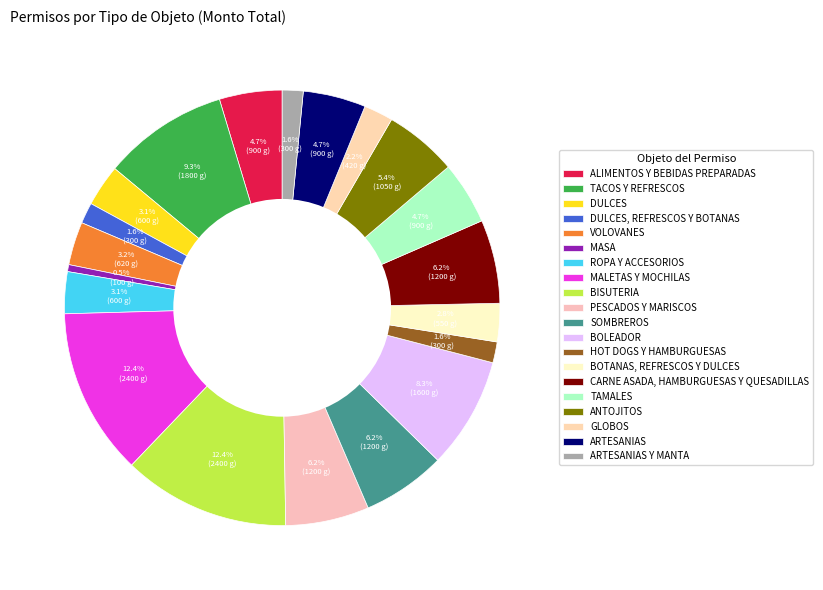

Do GLOBOS and TACOS Y REFRESCOS together represent more than half of the pie?

No